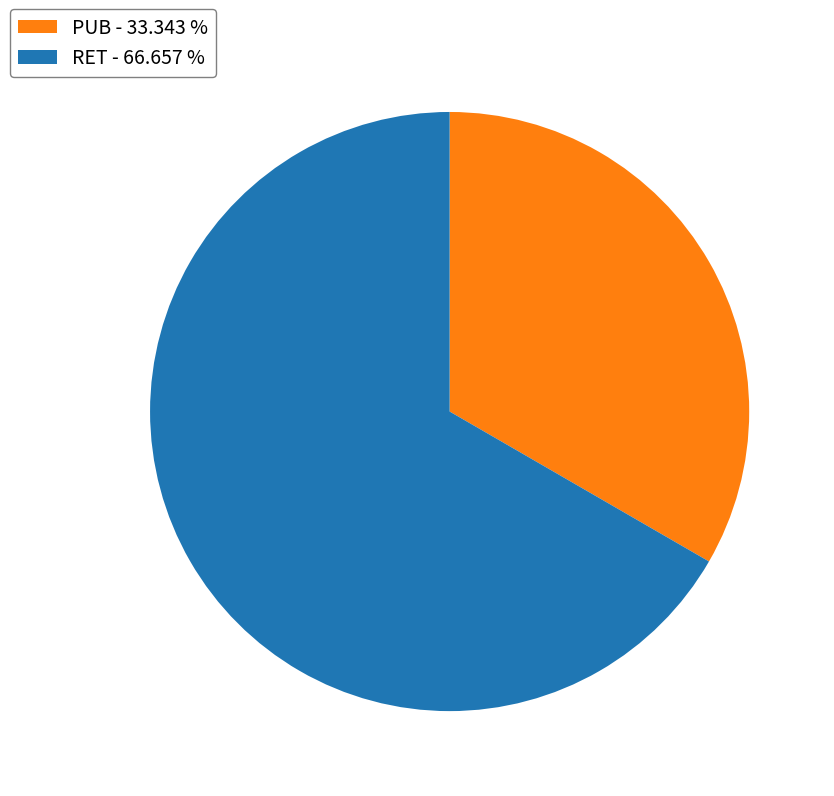

Which has a higher value, RET - 66.657 % or PUB - 33.343 %?

RET - 66.657 %